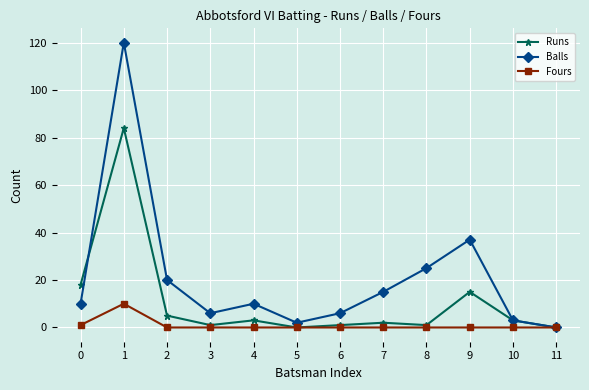

Reading left to right, what are all the values shown in this chart?

Runs: 18	84	5	1	3	0	1	2	1	15	3	0
Balls: 10	120	20	6	10	2	6	15	25	37	3	0
Fours: 1	10	0	0	0	0	0	0	0	0	0	0